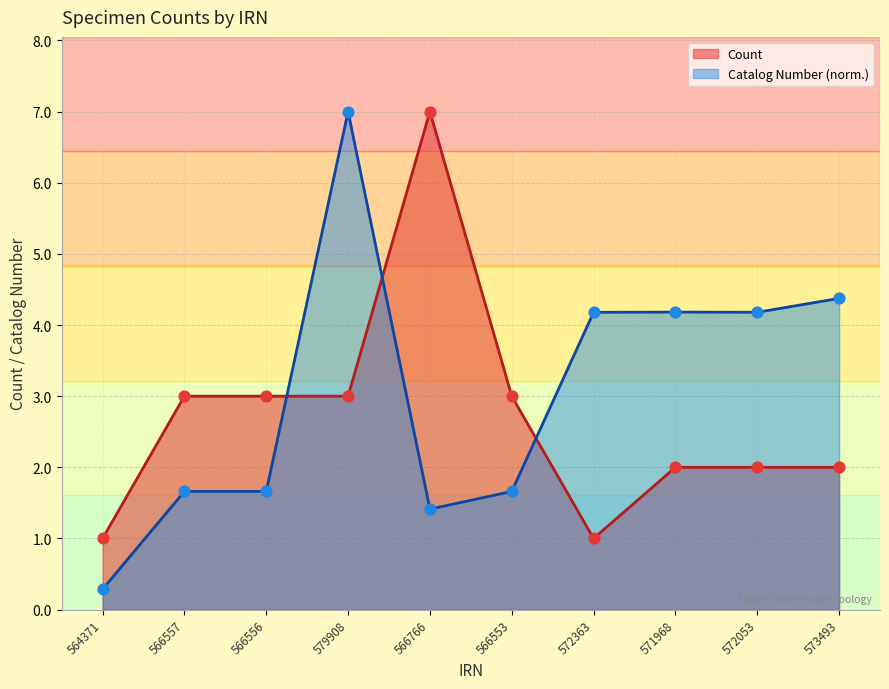

Which series has the largest total across all categories?

Catalog Number (norm.)